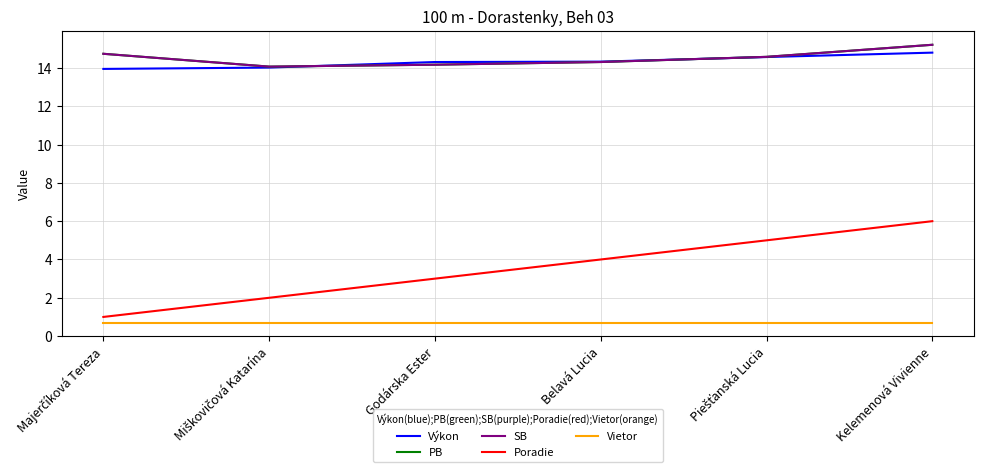

Does the chart have visible grid lines?

Yes